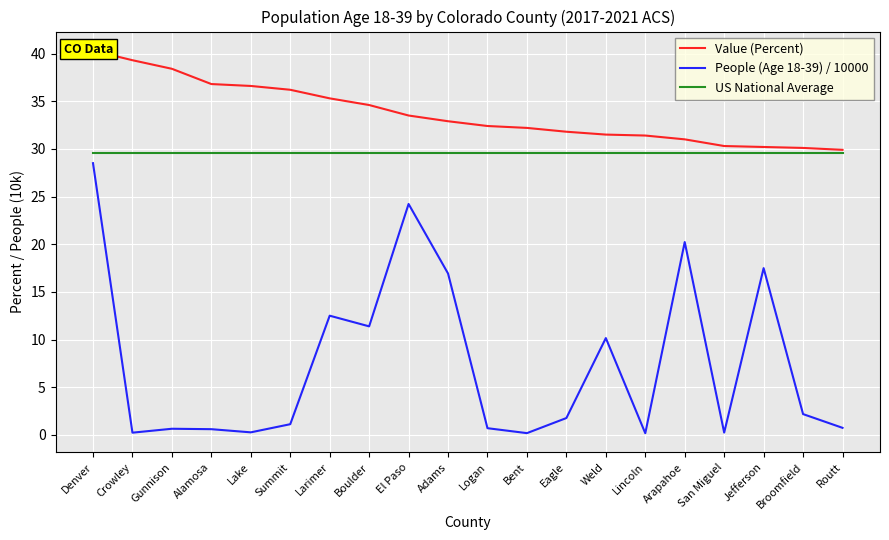

How many data points in People (Age 18-39) / 10000 are above 1?

11